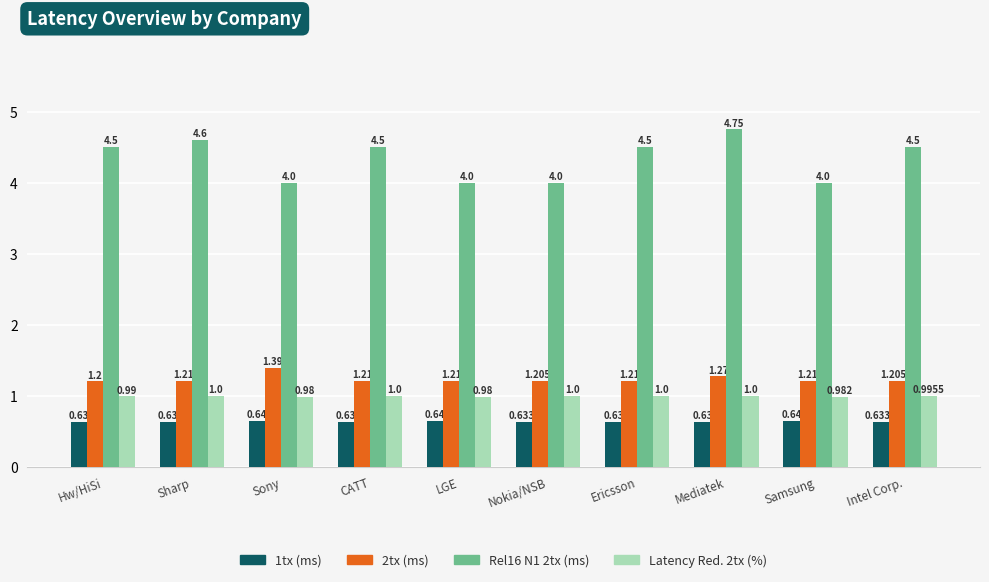

How many data points does each series have?

10